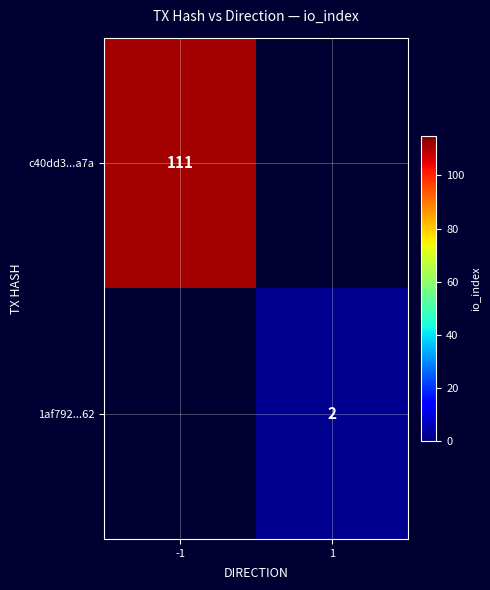

The 1af792...62 series shows 3 at 1. True or false?

False